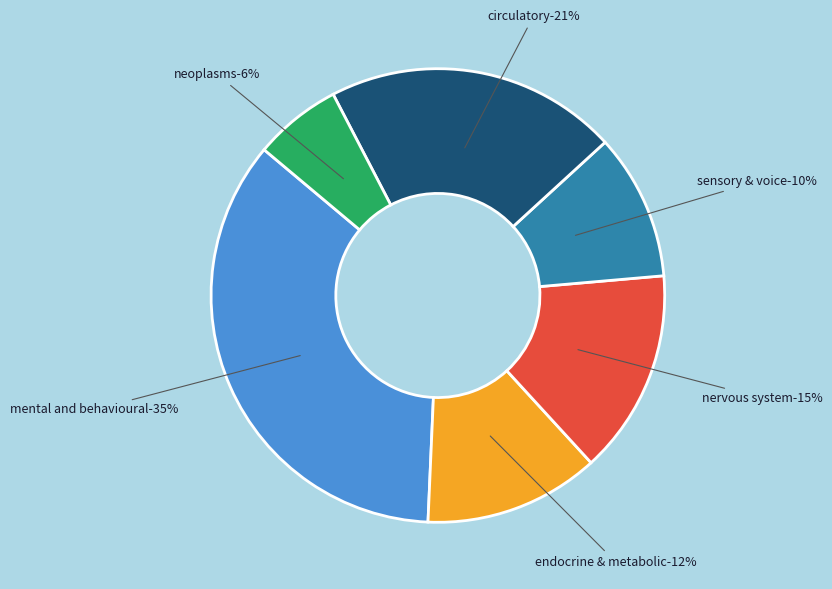

Approximately how many times larger is the value at Circulatory conditions compared to Mental and behavioural disorders?

0.6